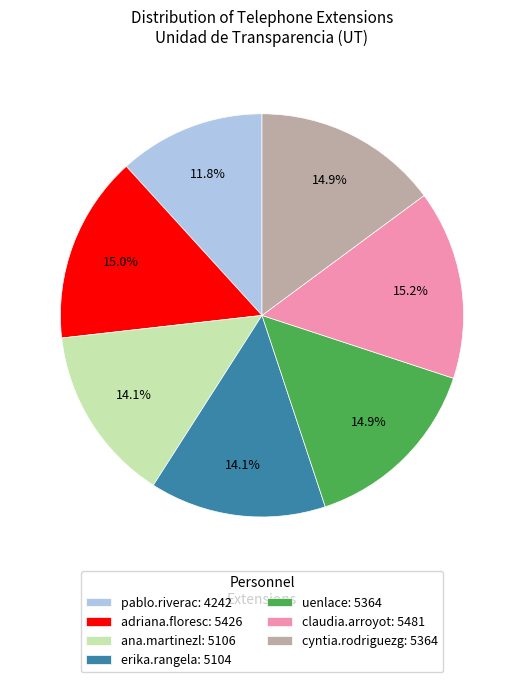

Is erika.rangela: 5104 the majority of the pie?

No